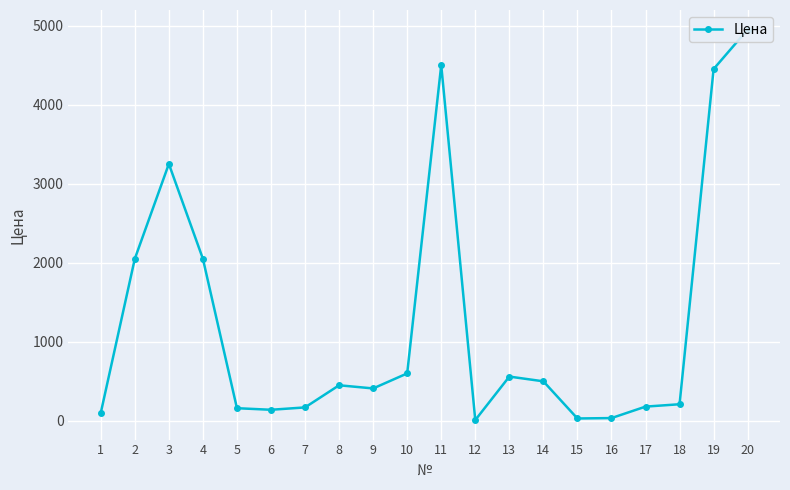

Between 6 and 9, which is larger?

9